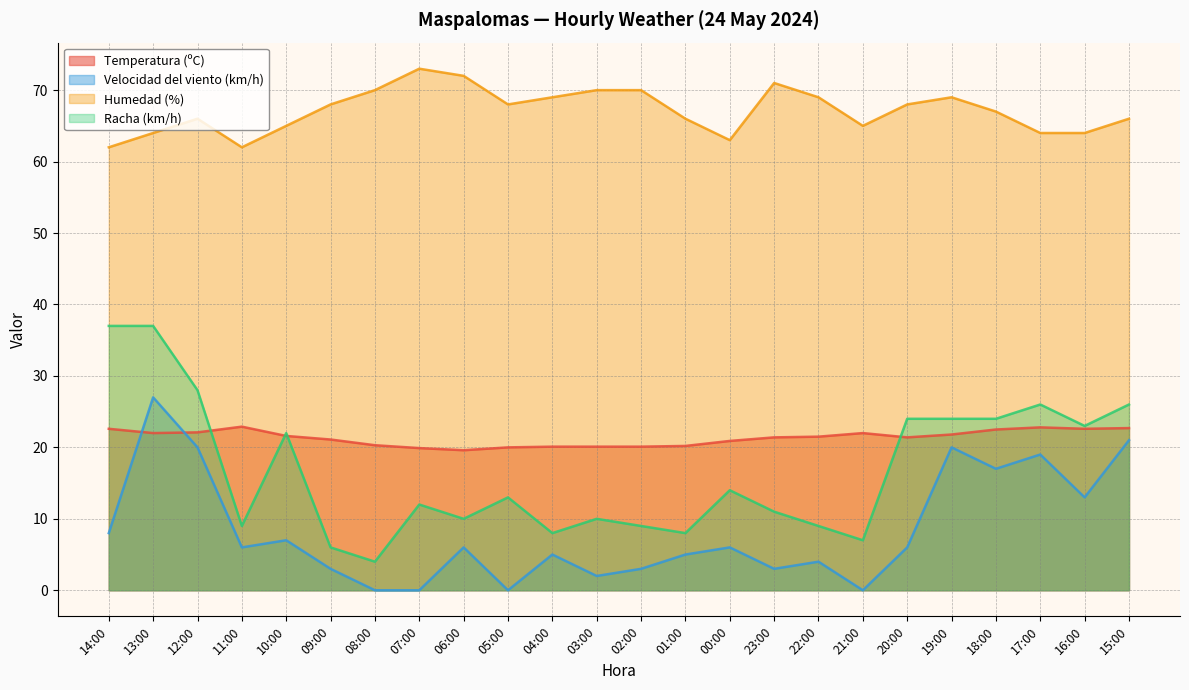

Which series changed the most between 08:00 and 03:00?

Racha (km/h)